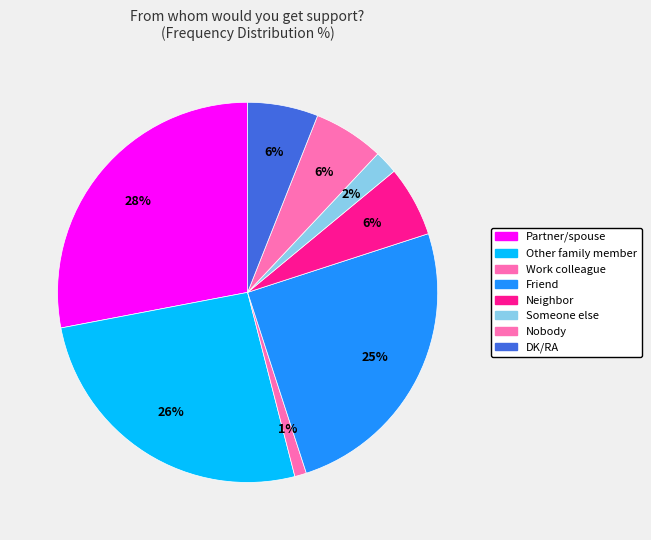

How many slices are in this pie chart?

8